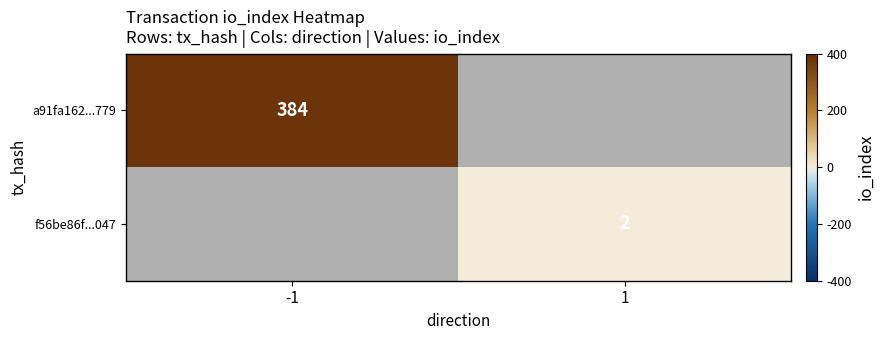

Which label corresponds to the largest value in the chart?

-1